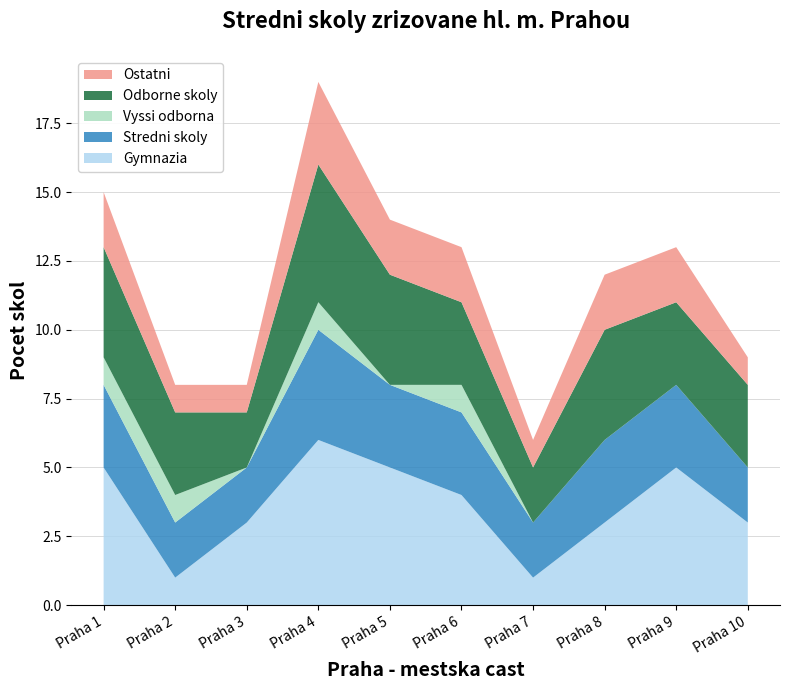

Reading left to right, list all the values displayed in this chart.

Gymnazia: Praha 1=5	Praha 2=1	Praha 3=3	Praha 4=6	Praha 5=5	Praha 6=4	Praha 7=1	Praha 8=3	Praha 9=5	Praha 10=3
Stredni skoly: Praha 1=3	Praha 2=2	Praha 3=2	Praha 4=4	Praha 5=3	Praha 6=3	Praha 7=2	Praha 8=3	Praha 9=3	Praha 10=2
Vyssi odborna: Praha 1=1	Praha 2=1	Praha 3=0	Praha 4=1	Praha 5=0	Praha 6=1	Praha 7=0	Praha 8=0	Praha 9=0	Praha 10=0
Odborne skoly: Praha 1=4	Praha 2=3	Praha 3=2	Praha 4=5	Praha 5=4	Praha 6=3	Praha 7=2	Praha 8=4	Praha 9=3	Praha 10=3
Ostatni: Praha 1=2	Praha 2=1	Praha 3=1	Praha 4=3	Praha 5=2	Praha 6=2	Praha 7=1	Praha 8=2	Praha 9=2	Praha 10=1